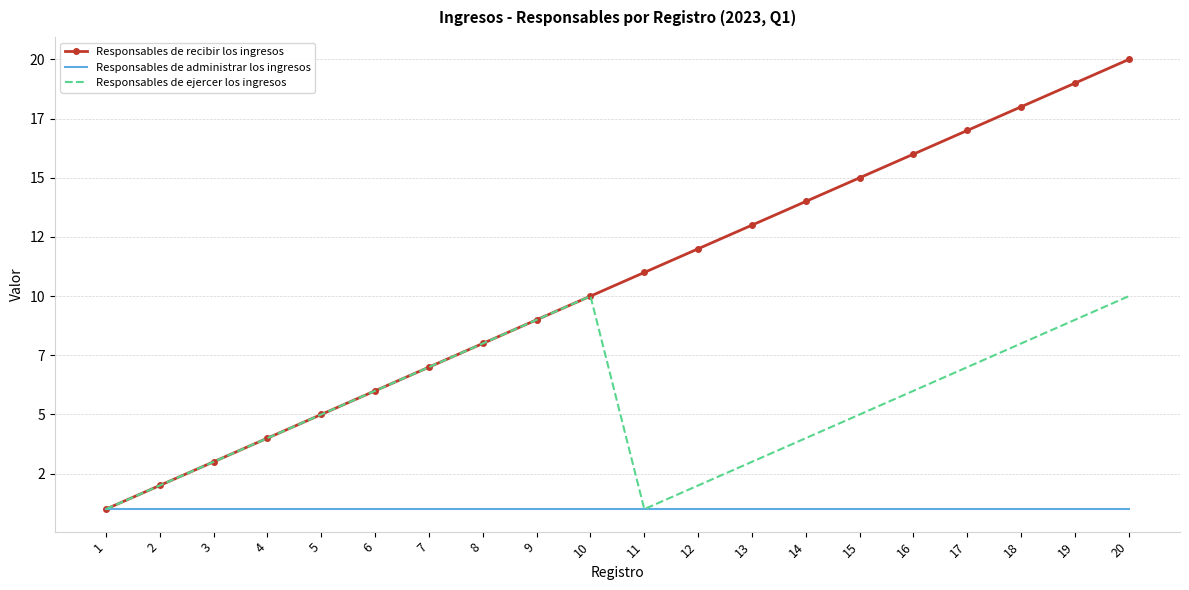

Which series has the largest total across all categories?

Responsables de recibir los ingresos